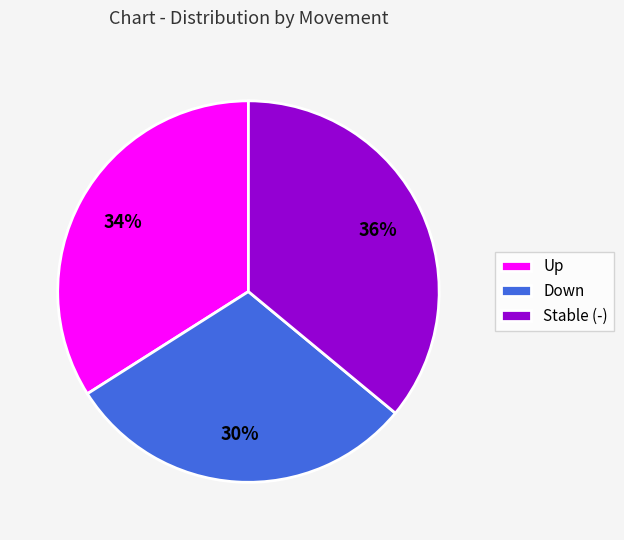

Combined, do Stable (-) and Down account for over 50%?

Yes